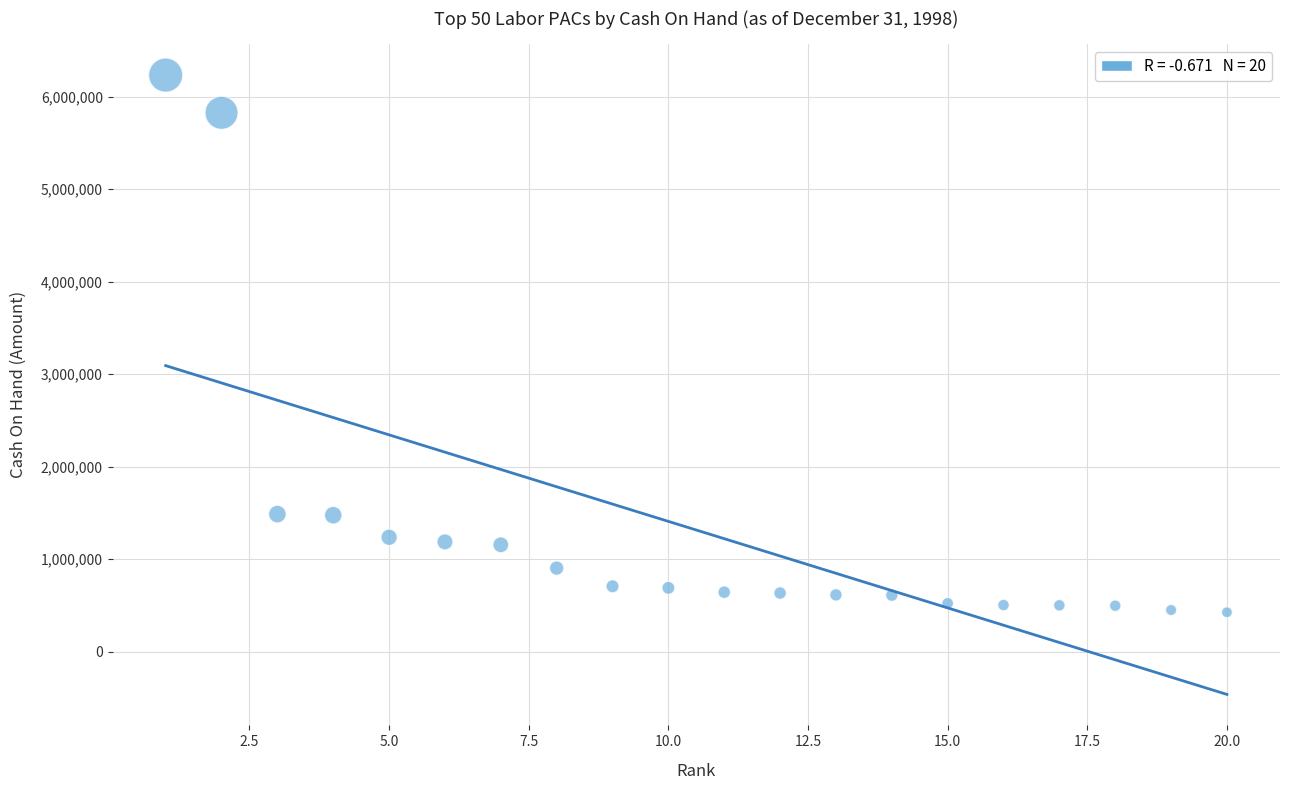

What is the range of X values (max minus min)?

19